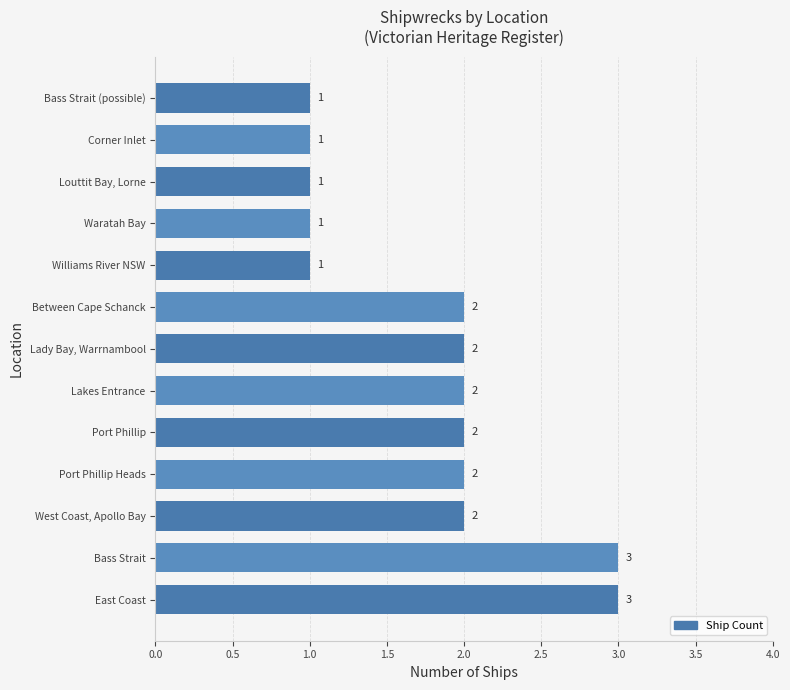

How many bars are there in total?

13